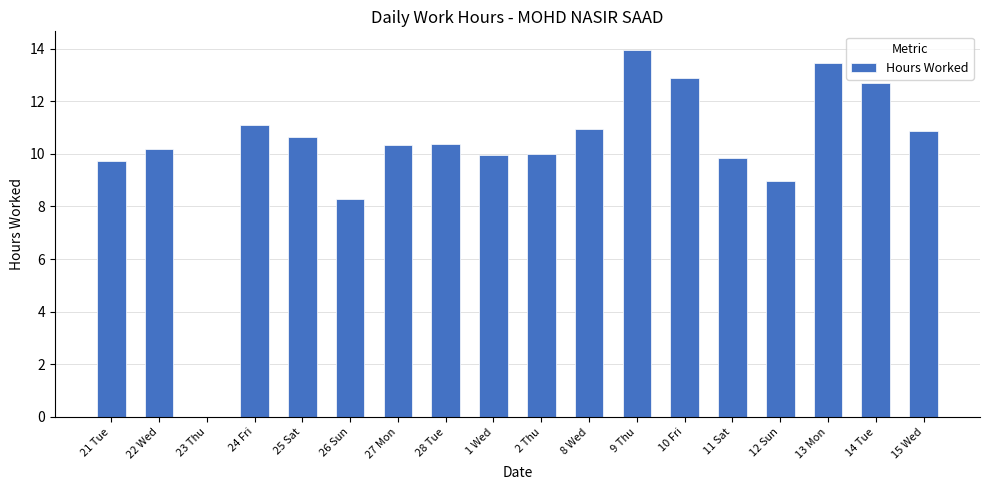

What is the maximum value shown in the chart?

14.0